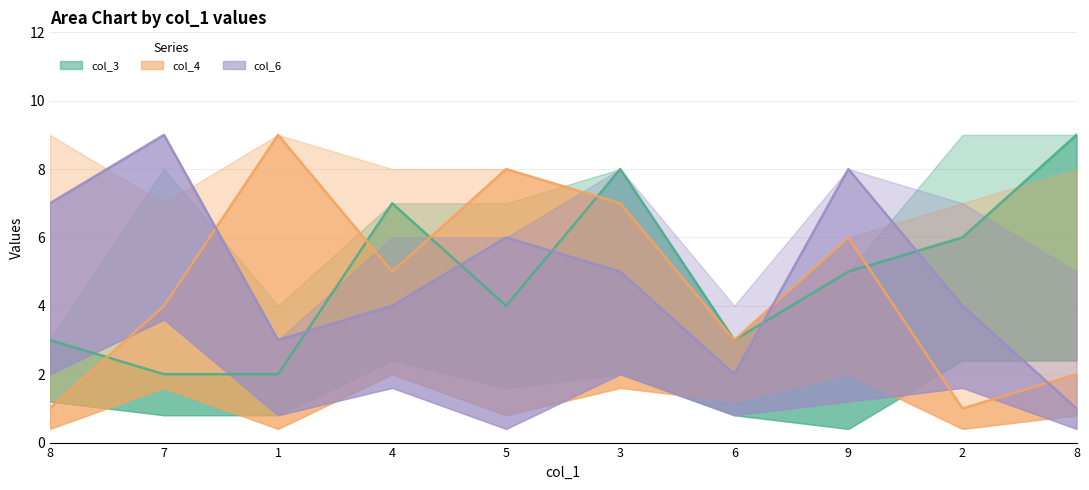

What is the sum of all col_3 values?

49